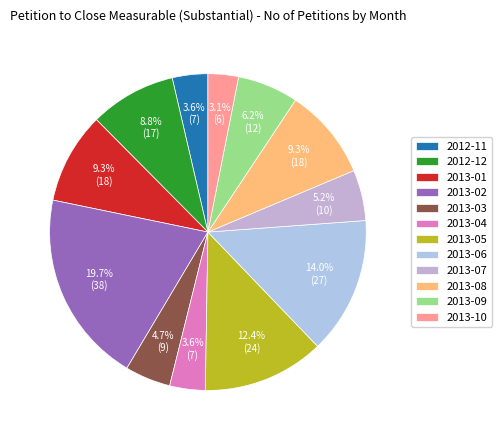

Does 2013-06 account for over 50% of the chart?

No